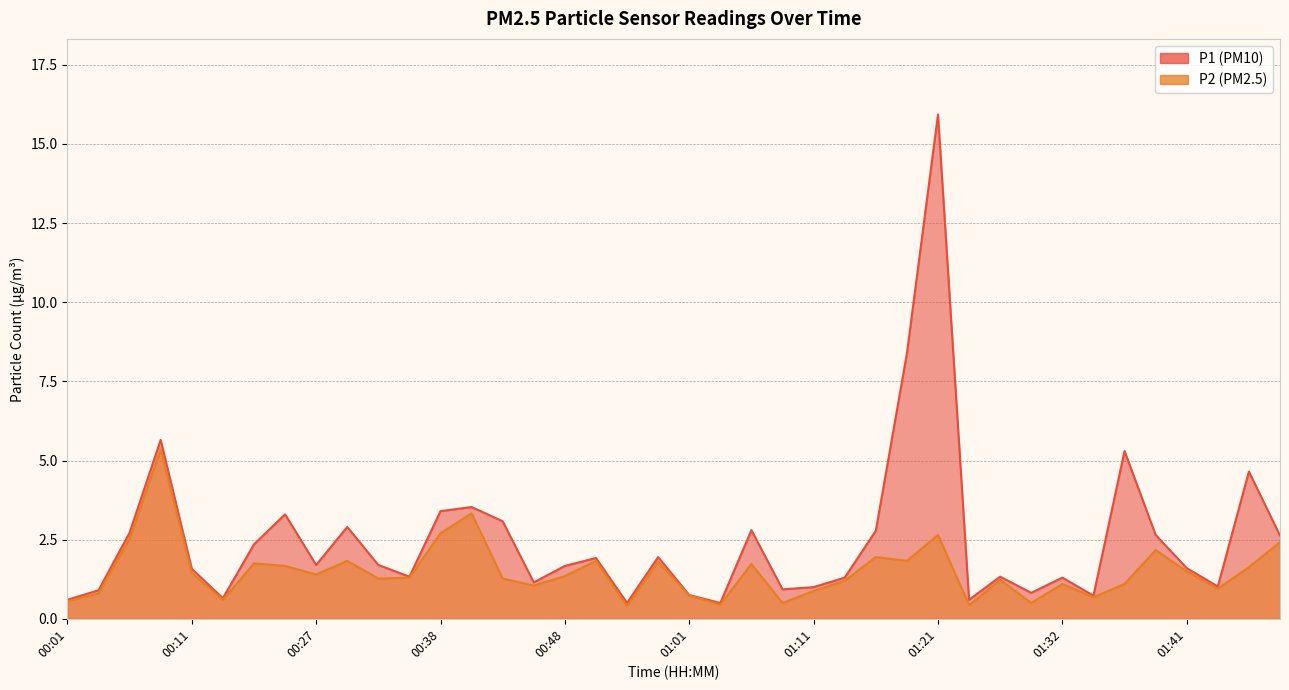

What are all the series names shown in the legend?

P1, P2